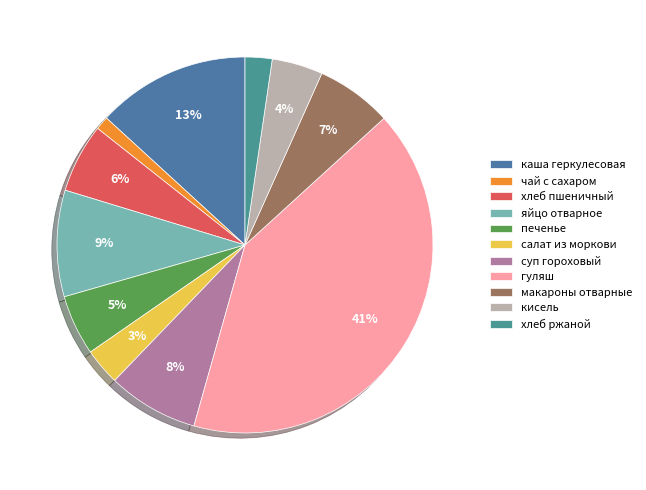

Approximately how many times larger is the value at кисель compared to хлеб ржаной?

1.9